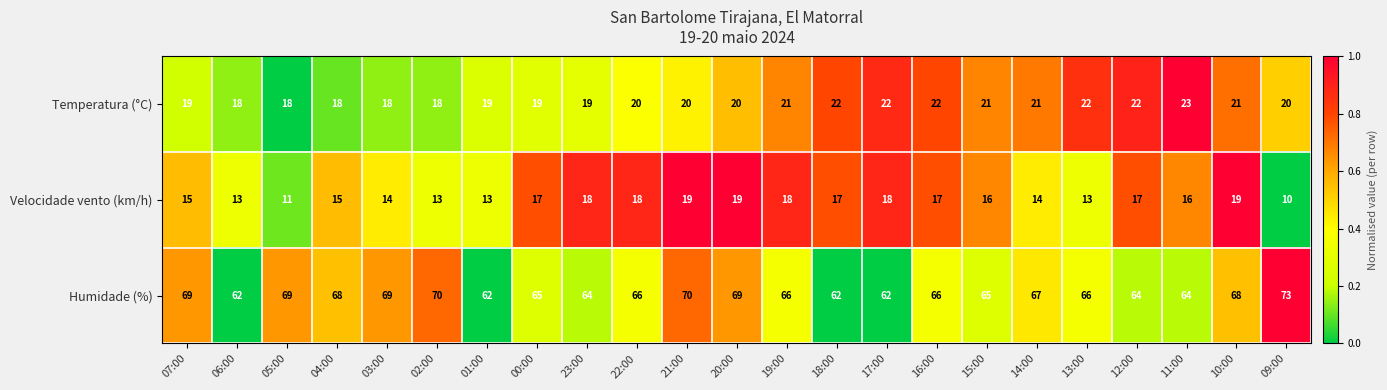

Which series has the largest range (max minus min)?

Humidade (%)